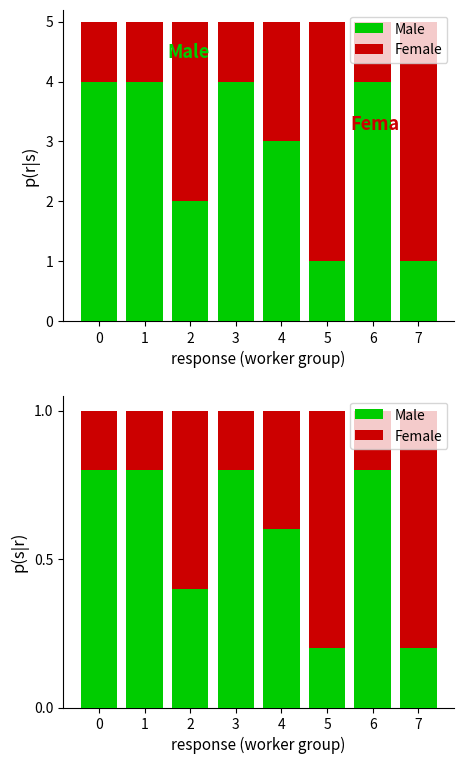

List the series in order of their overall mean, lowest first.

Female, Male